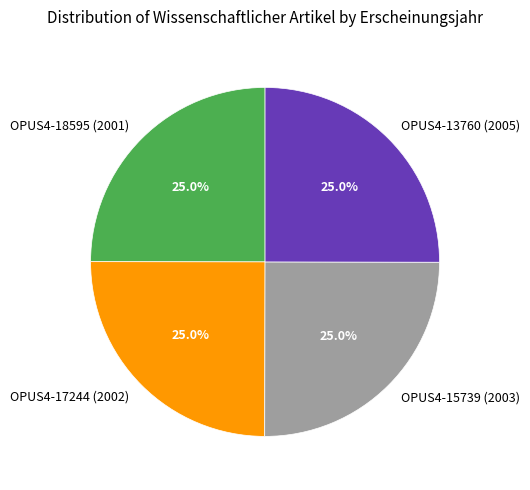

Is OPUS4-13760 (2005) the majority of the pie?

No